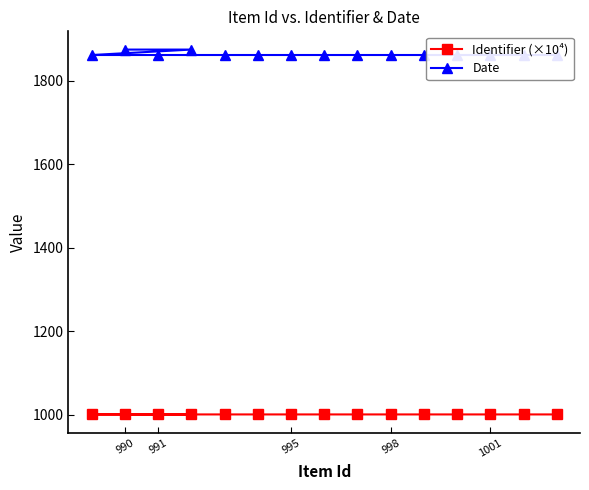

True or false: Date and Identifier (×10⁴) cross at least once.

False